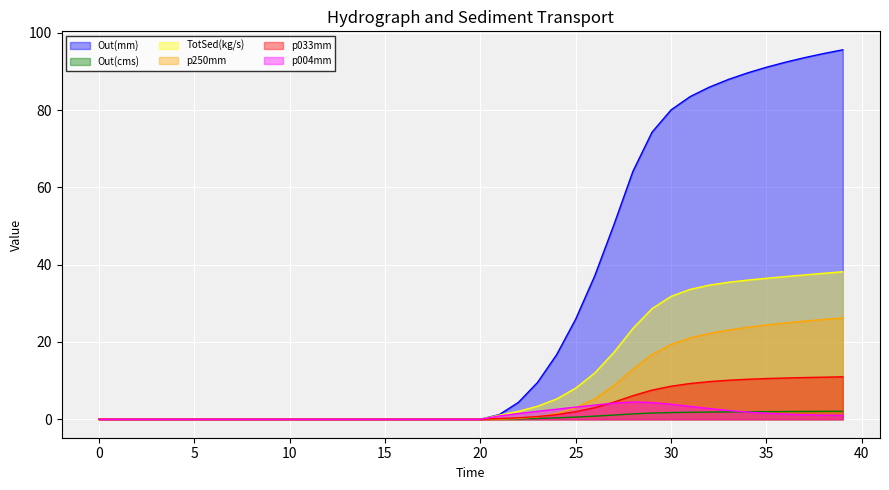

What is the label of the 39th point from the left?

38.0